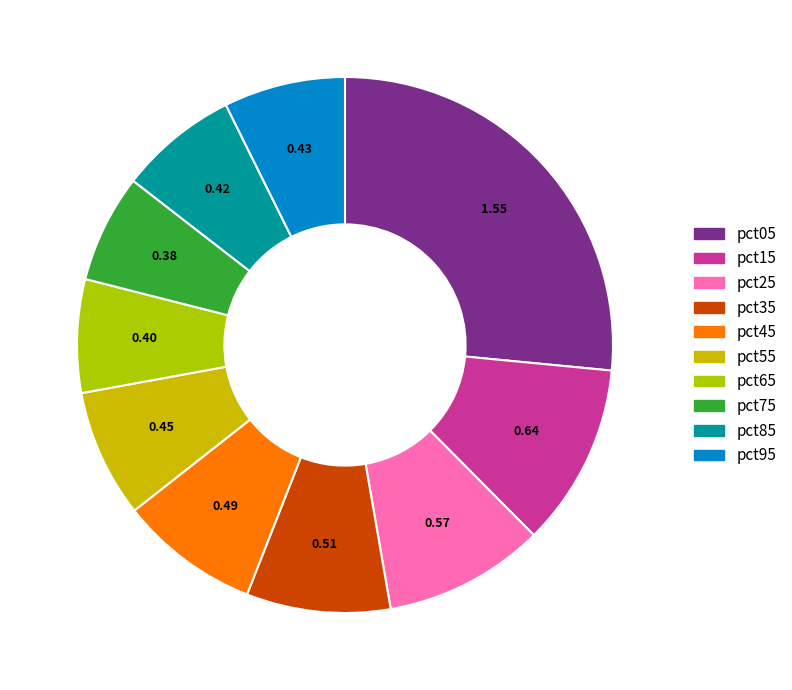

What percentage is the pct55 slice, to the nearest percent?

8%